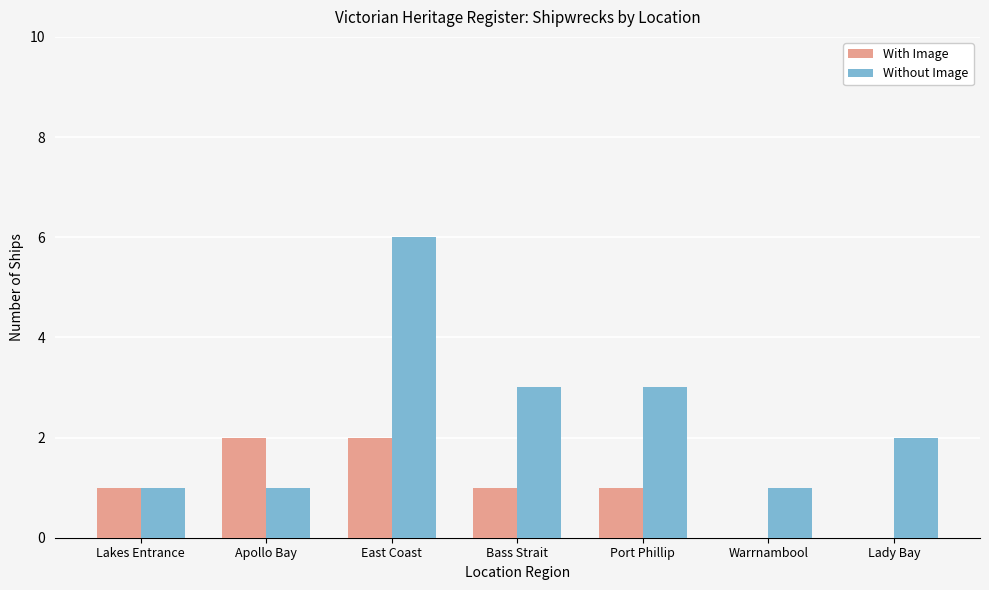

The With Image series shows 2 at Port Phillip. True or false?

False